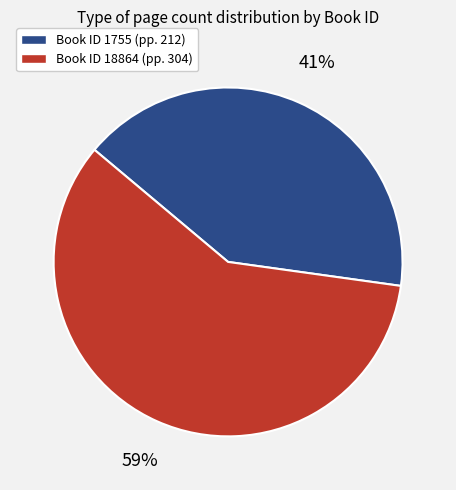

To the nearest percent, what is the average slice percentage?

50%